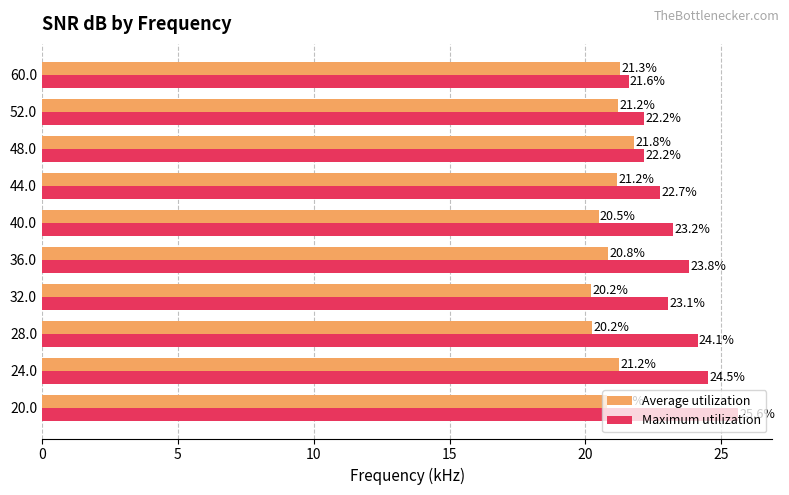

At how many categories does at least one series exceed 21?

10